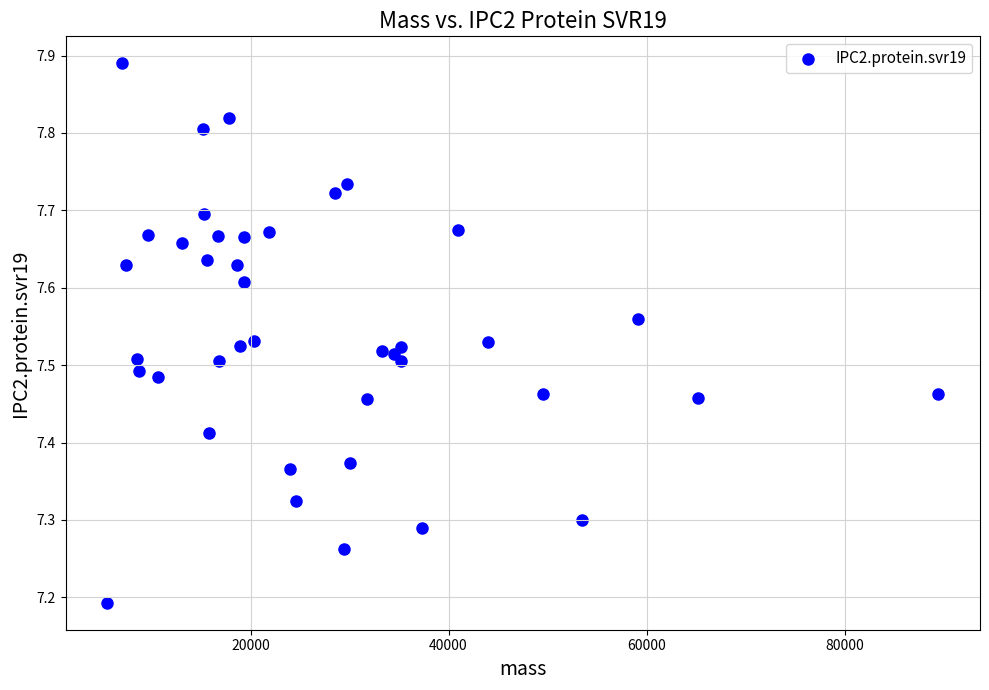

What Y value in the scatter plot is closest to 7?

7.2